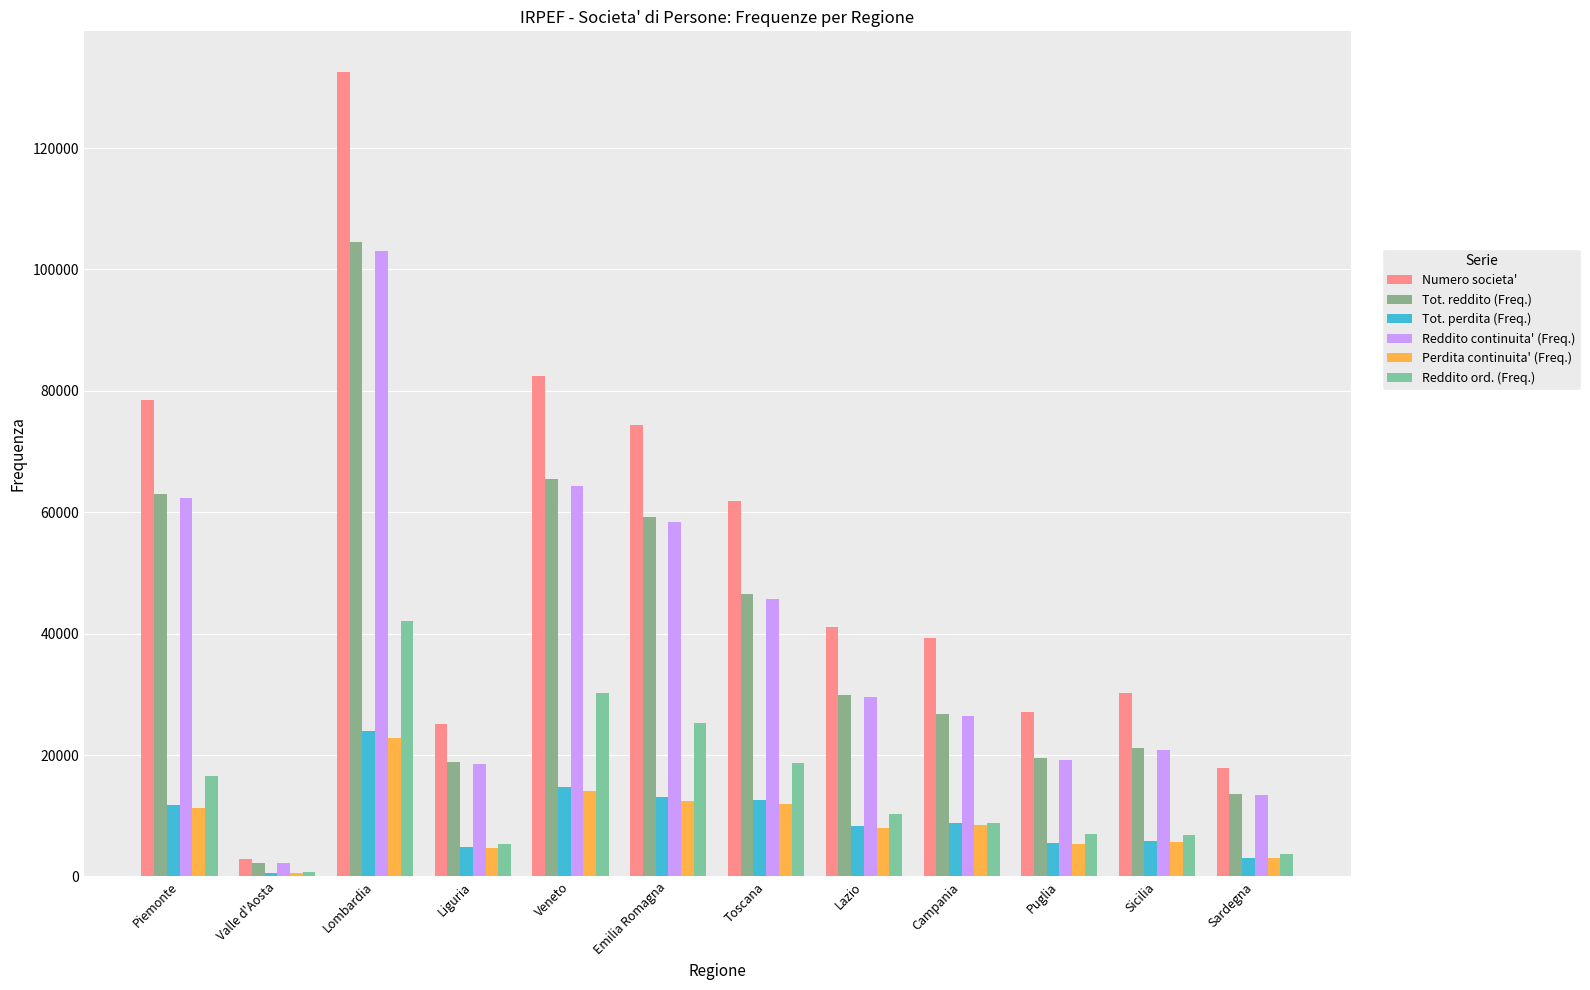

At which label does Perdita continuita' (Freq.) first exceed 8535?

Piemonte